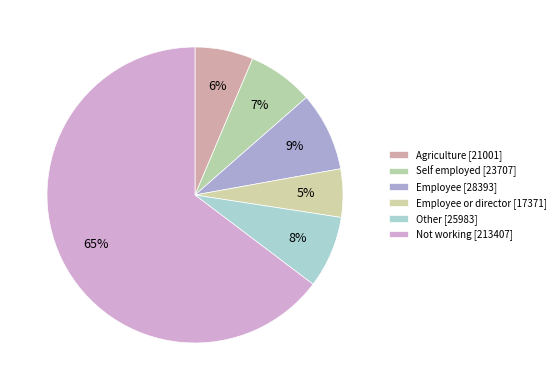

How many segments does this pie chart have?

6